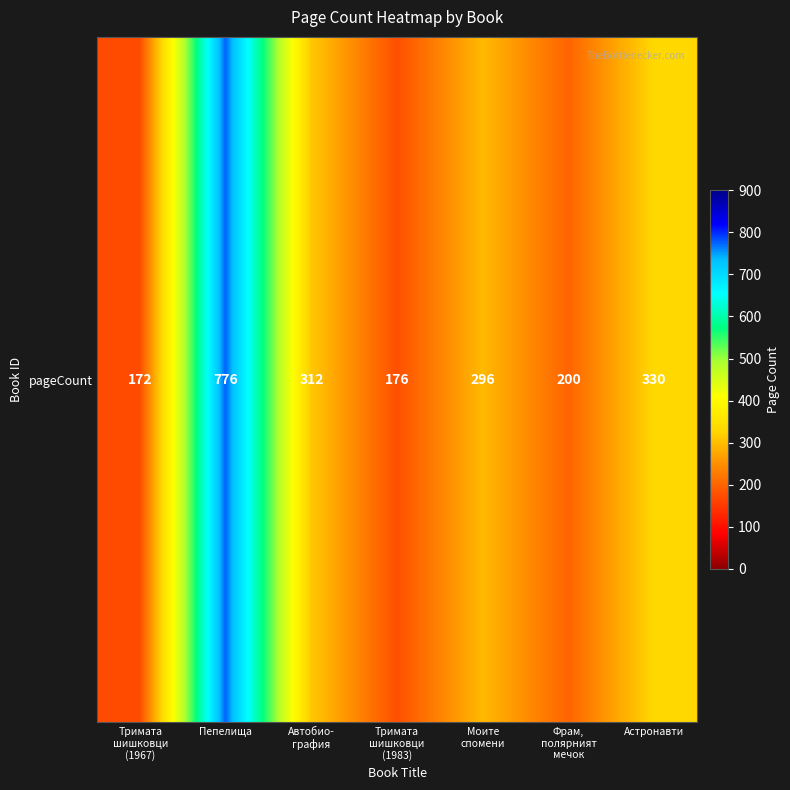

How many values are below 296?

3